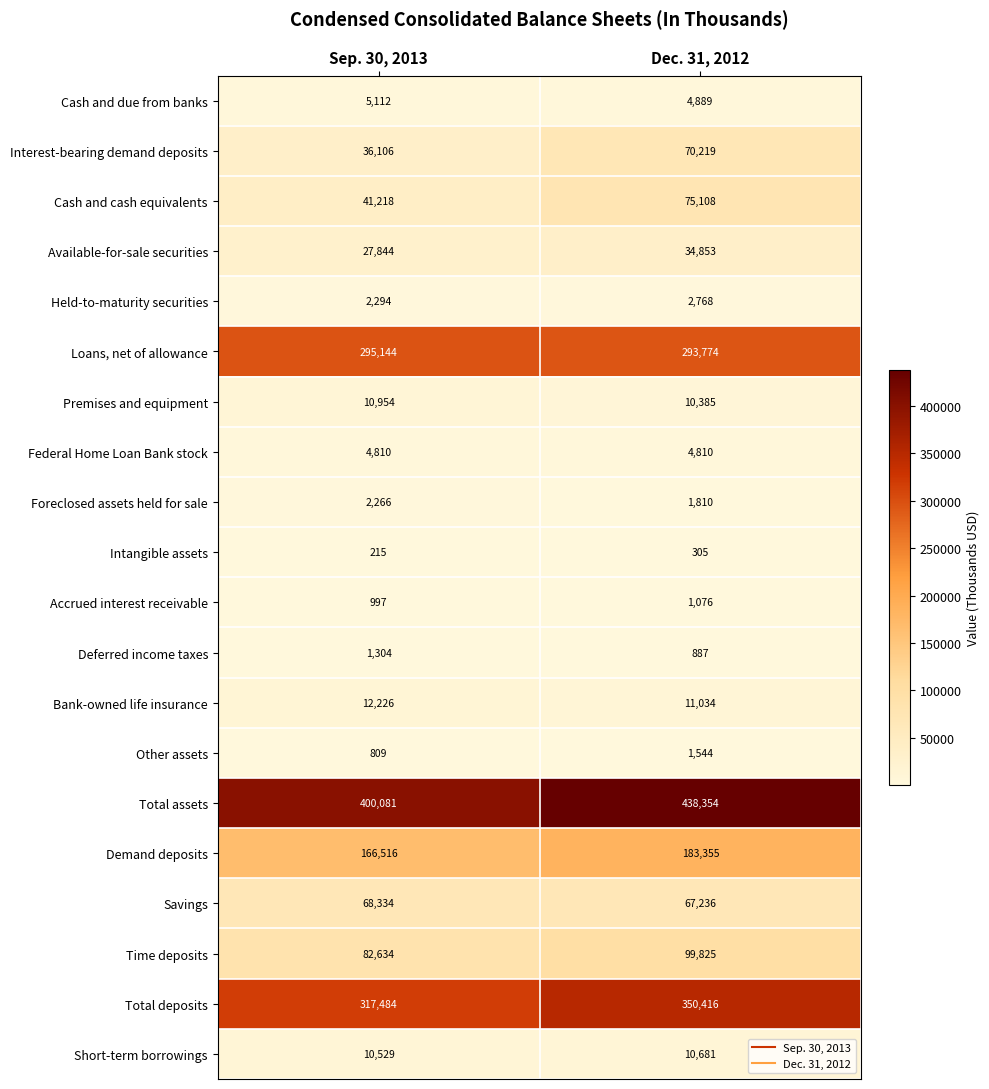

At which category does the chart reach its minimum across all series?

Sep. 30, 2013